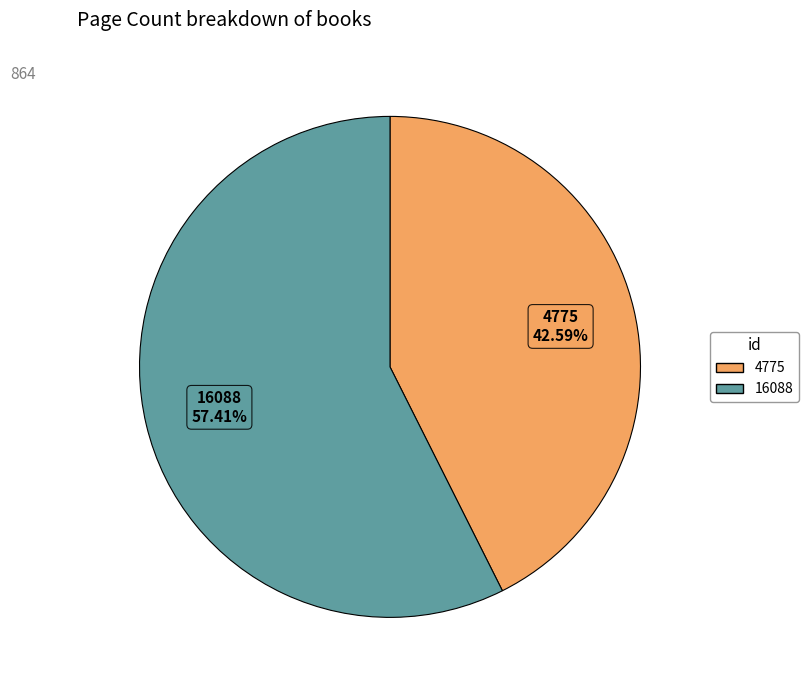

Does 4775 represent more than half of the total?

No